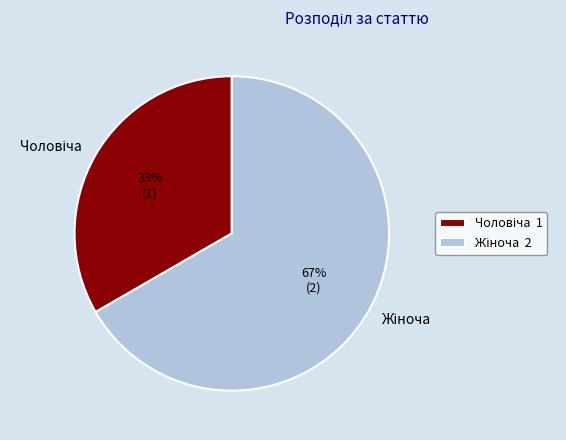

Is there a majority slice in this chart?

Yes